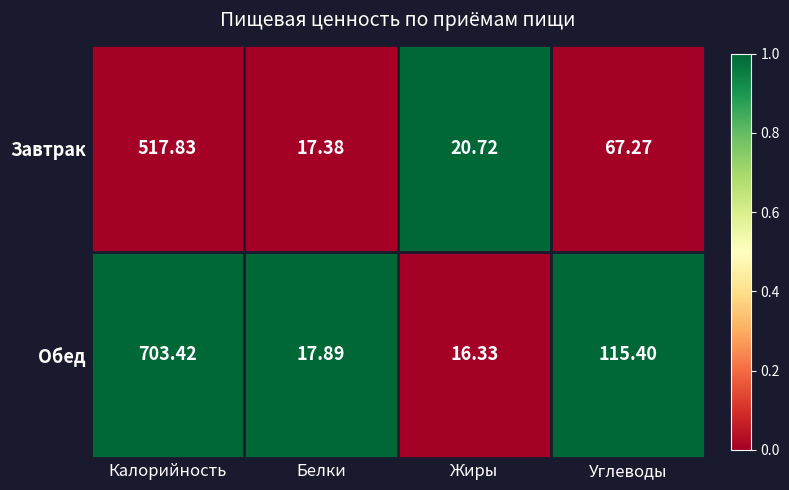

Between Калорийность and Белки, which series saw the biggest shift?

Обед